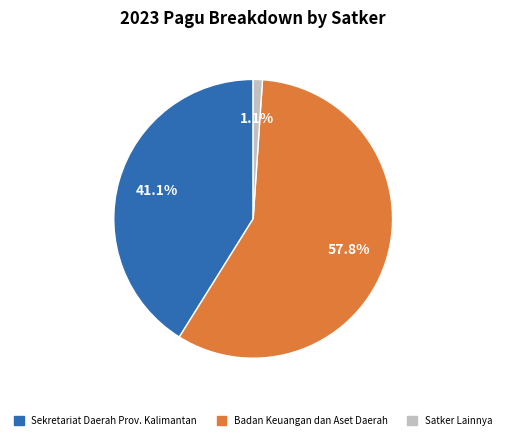

Is there a majority slice in this chart?

Yes